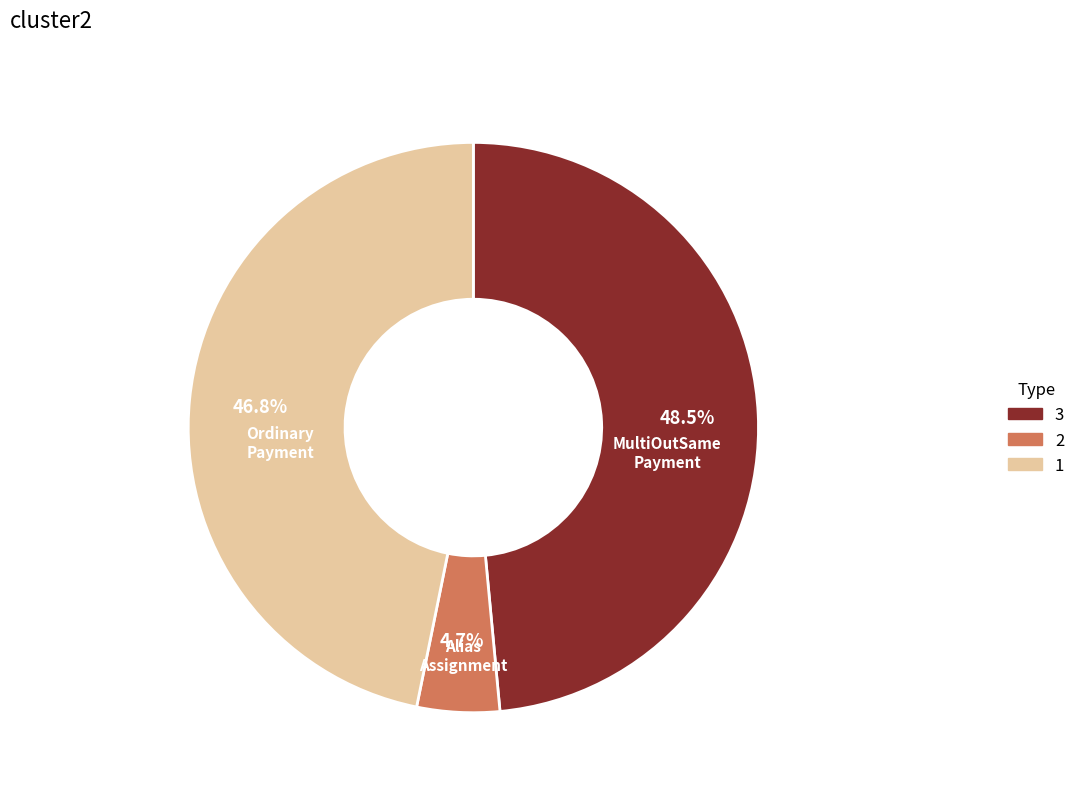

How many segments does this pie chart have?

3